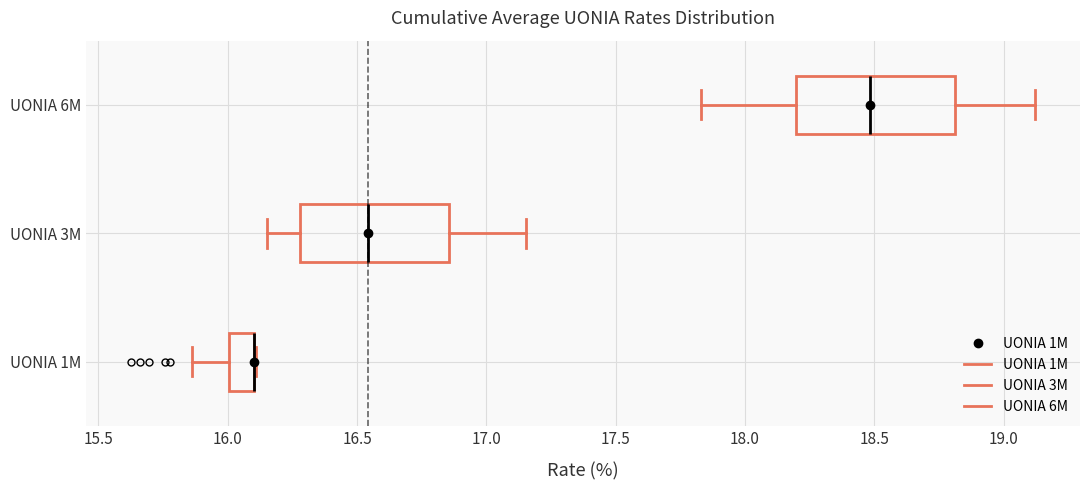

Reading bottom to top, read every box against the x-axis: the position of its median line, the range the box covers, and the ends of its whiskers. The values are not printed on the chart, so give them approximately, as read against the axis.

UONIA 1M: median 16.10 (drawn on the box's right edge), box 16.00 to 16.10, whiskers 15.85 to 16.10
UONIA 3M: median 16.55, box 16.30 to 16.85, whiskers 16.15 to 17.15
UONIA 6M: median 18.50, box 18.20 to 18.80, whiskers 17.85 to 19.10